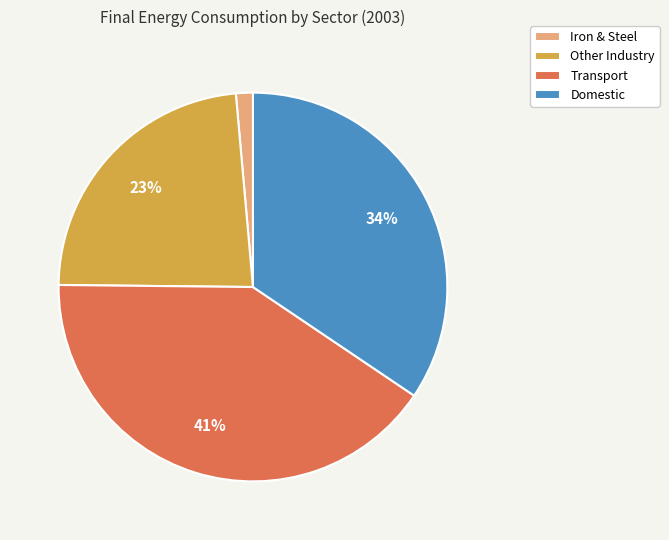

Is the sum of Domestic and Iron & Steel greater than half?

No